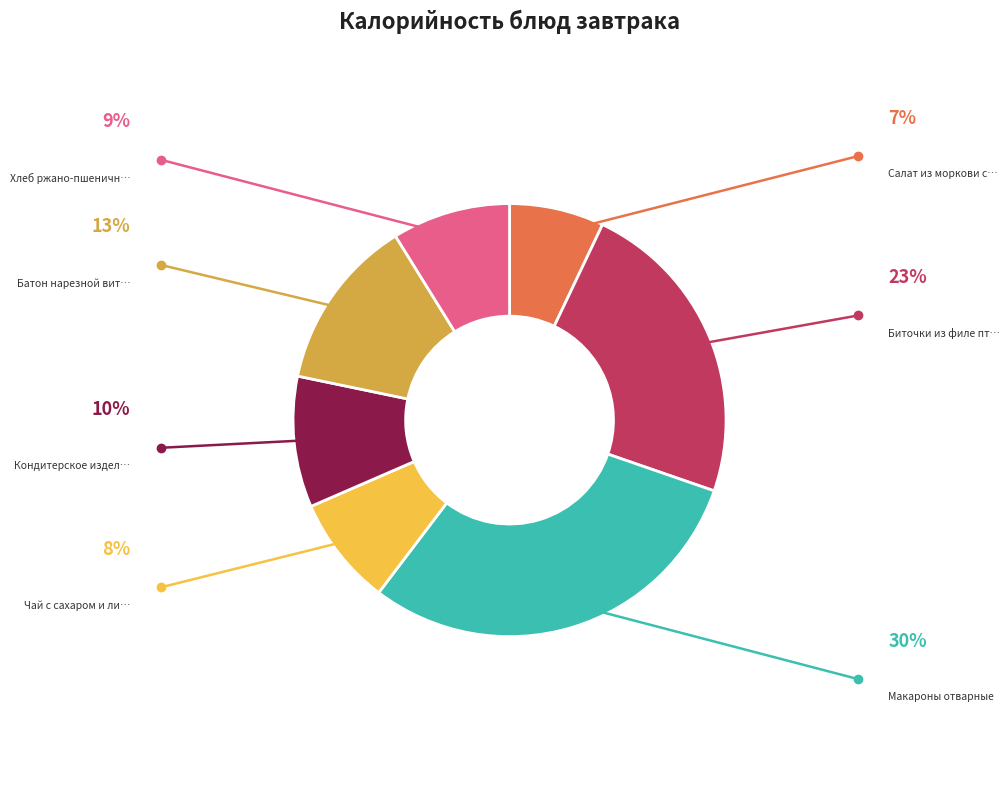

Is there a majority slice in this chart?

No